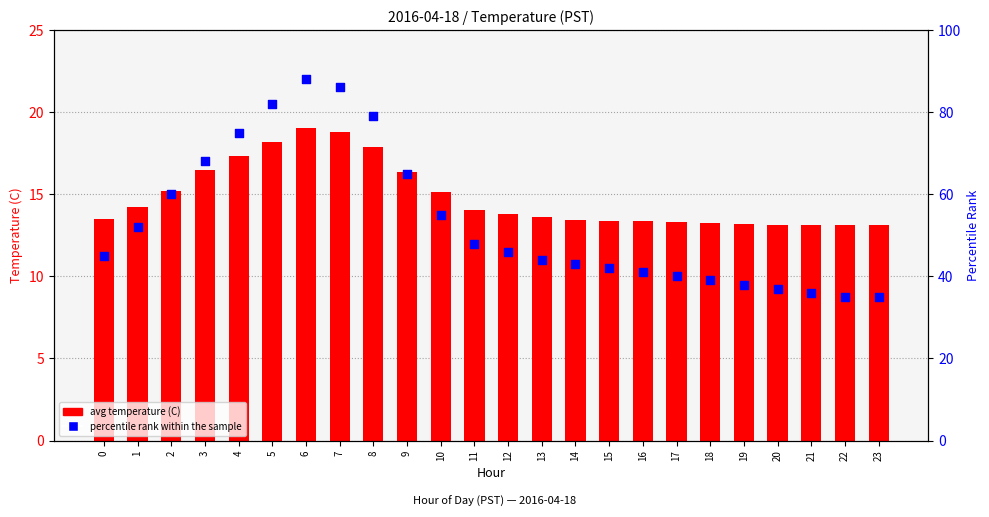

At which category is the sum across all series the highest?

6